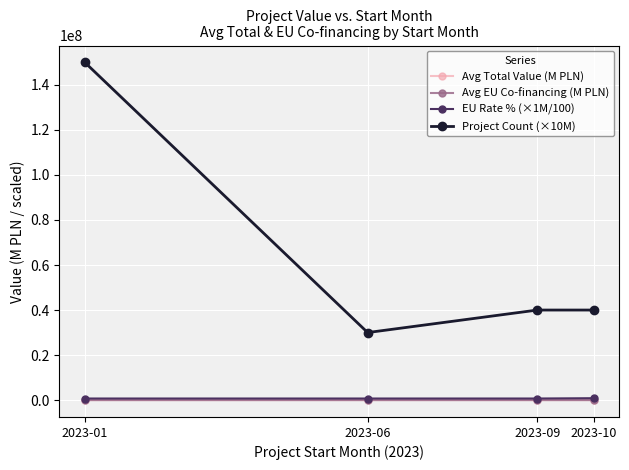

The value of Project Count (×10M) at 2023-10 is 20163947.1. True or false?

False